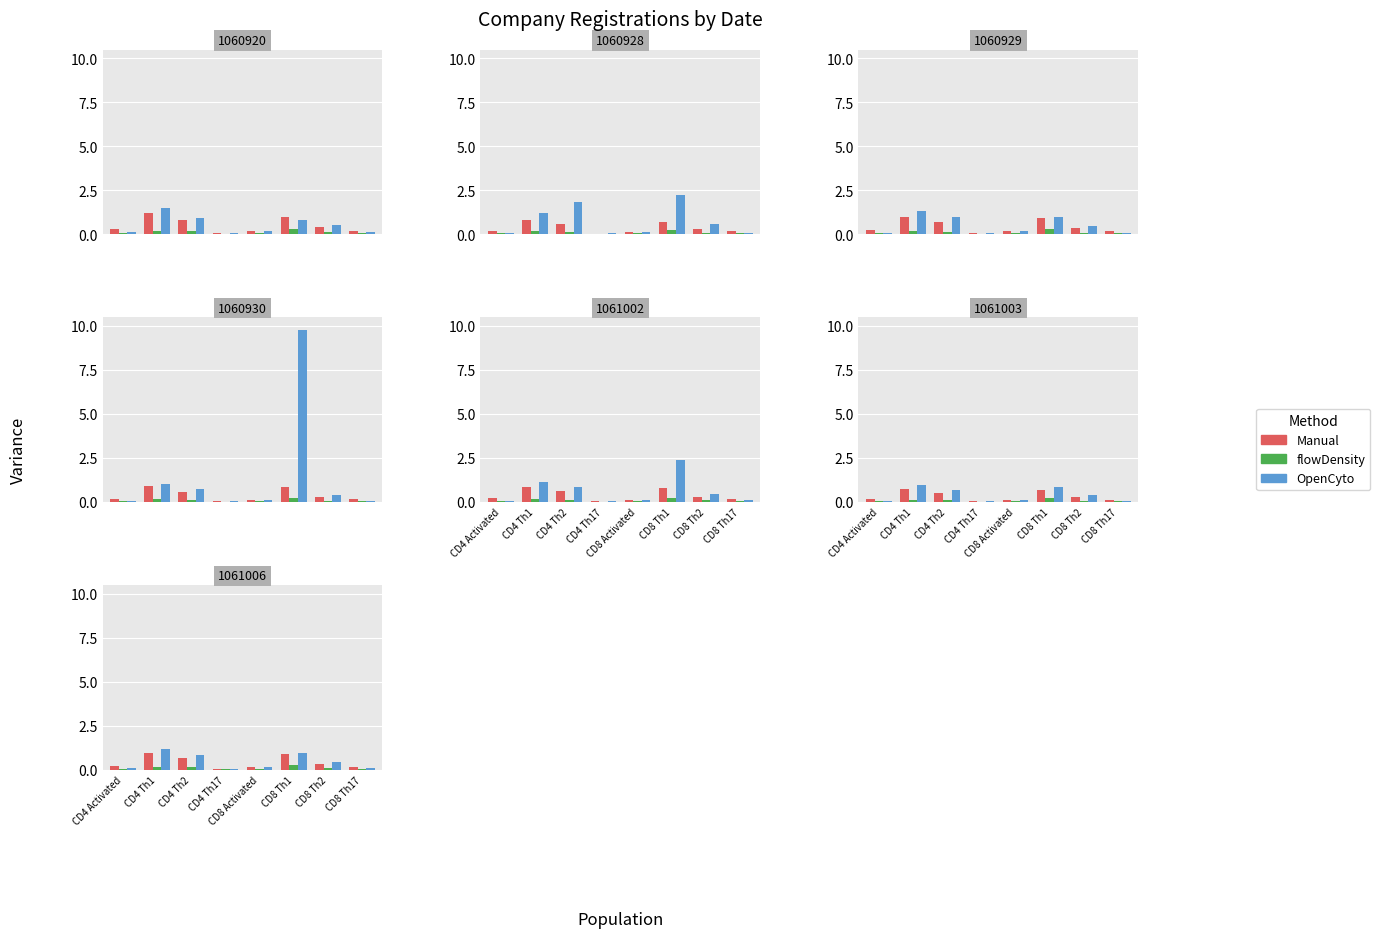

Read the flowDensity value at CD8 Th17.

0.1